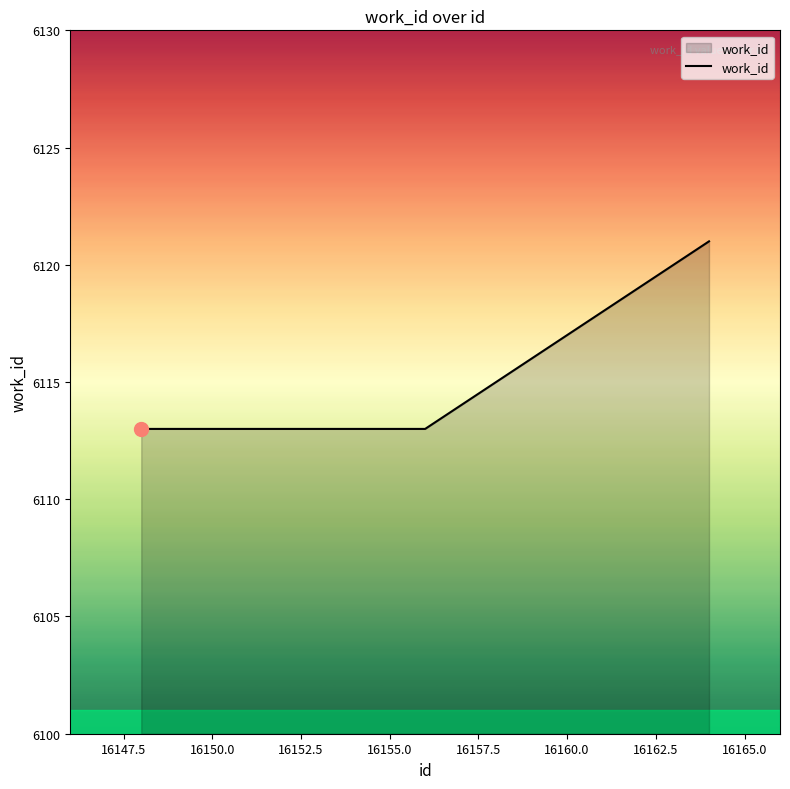

What is the smallest value displayed?

6113